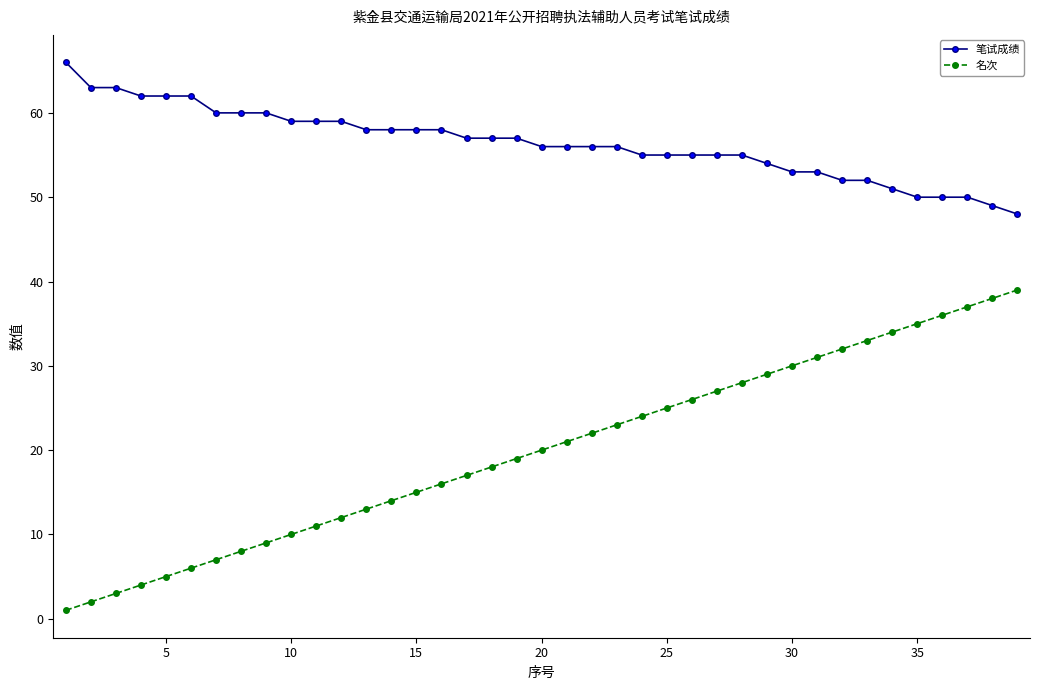

Count the number of data series in this chart.

2